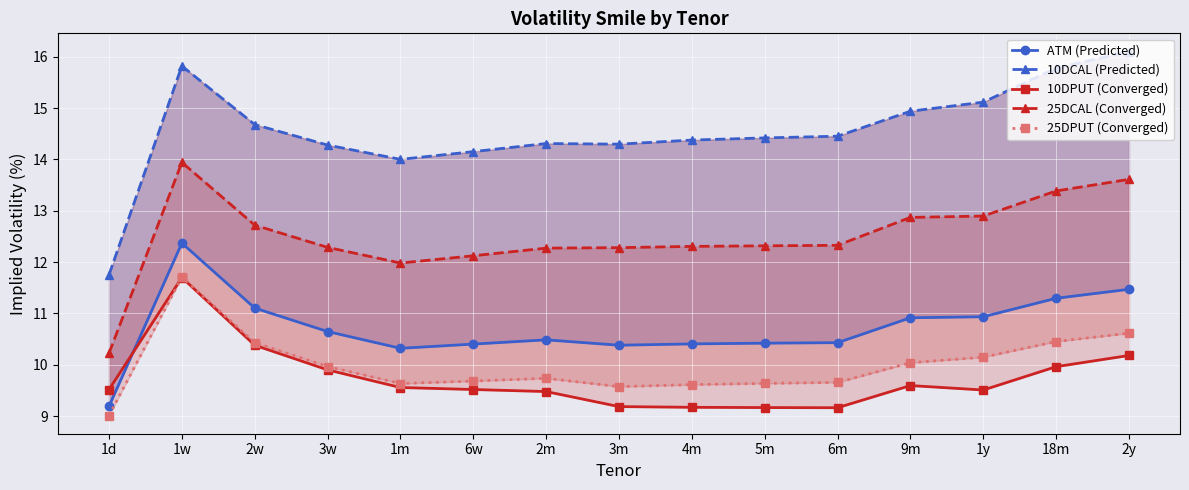

True or false: 25DPUT (Converged) and 10DCAL (Predicted) cross at least once.

False